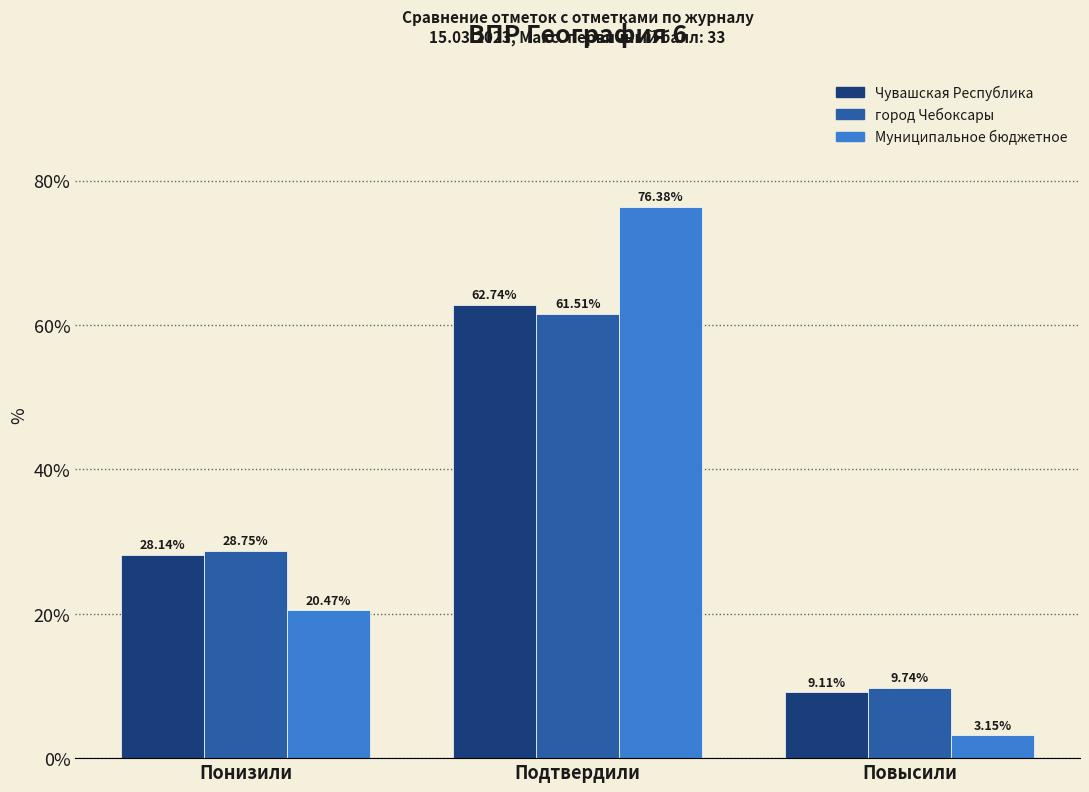

List the labels in order of город Чебоксары value, largest first.

Подтвердили, Понизили, Повысили